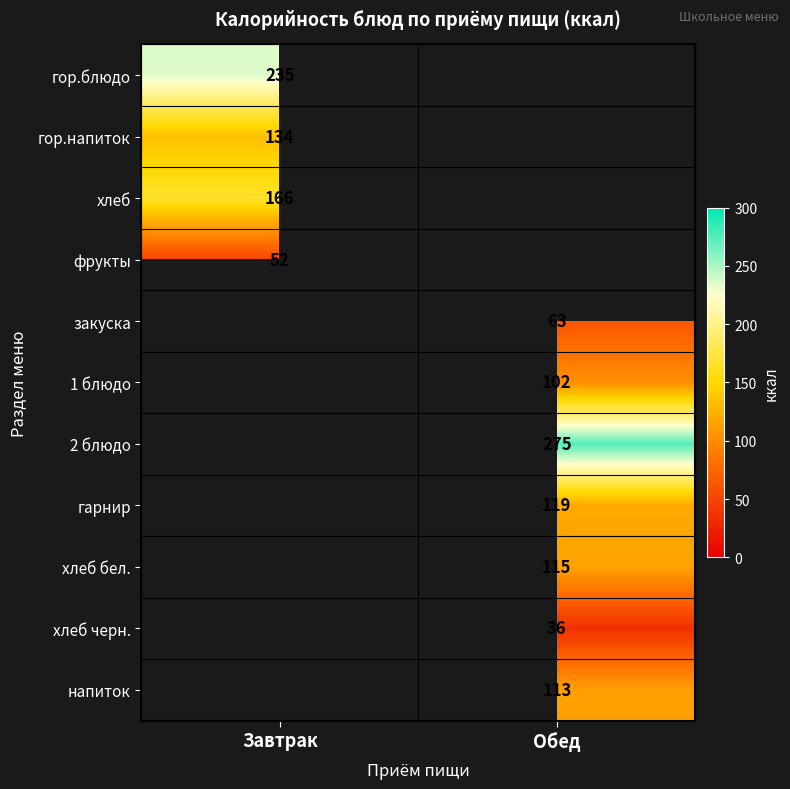

True or false: 1 блюдо has a value of 102 at Обед.

True